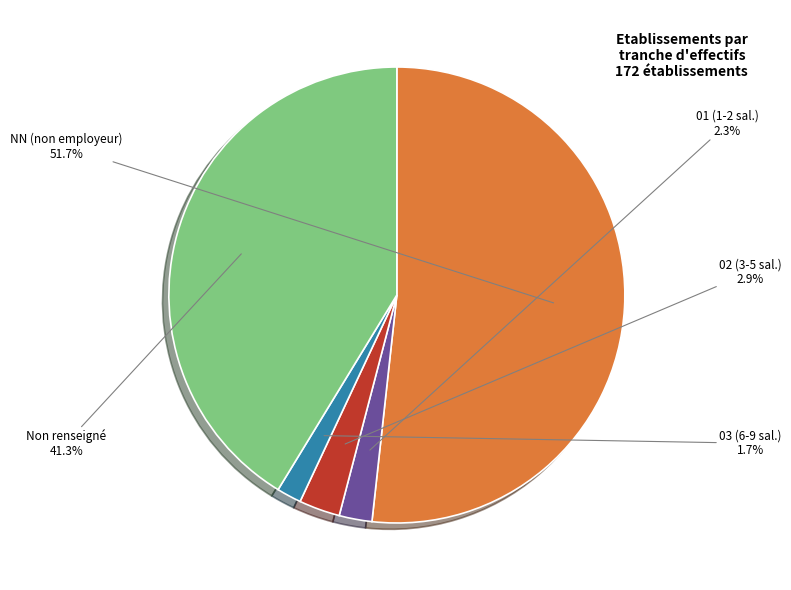

What is the total percentage of Non renseigné and 03 (6-9 sal.)?

43.0%